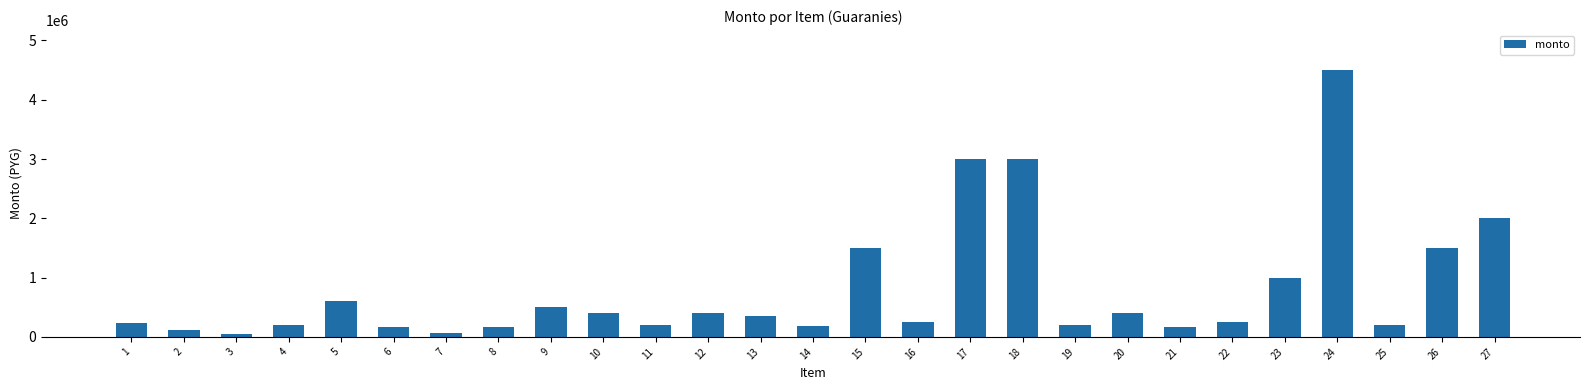

How many values are below 250000?

12